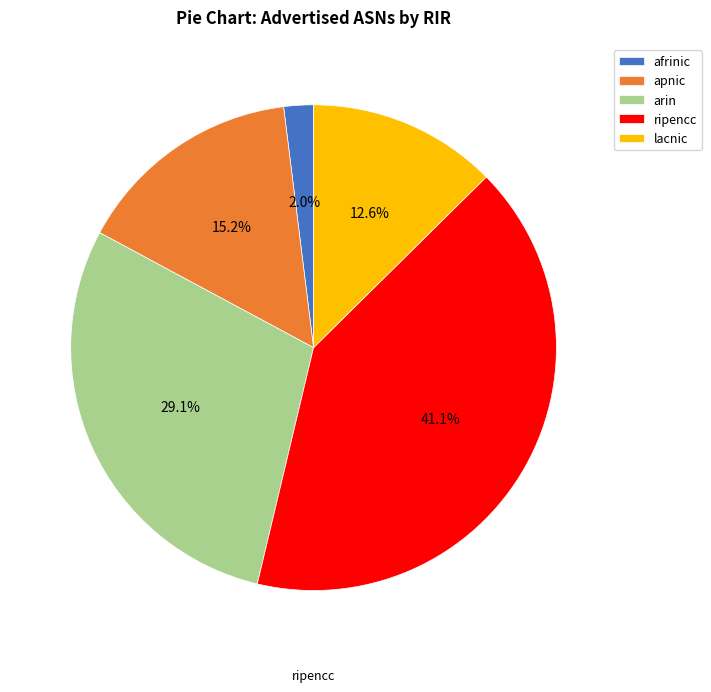

True or false: afrinic accounts for 9% of the total.

False